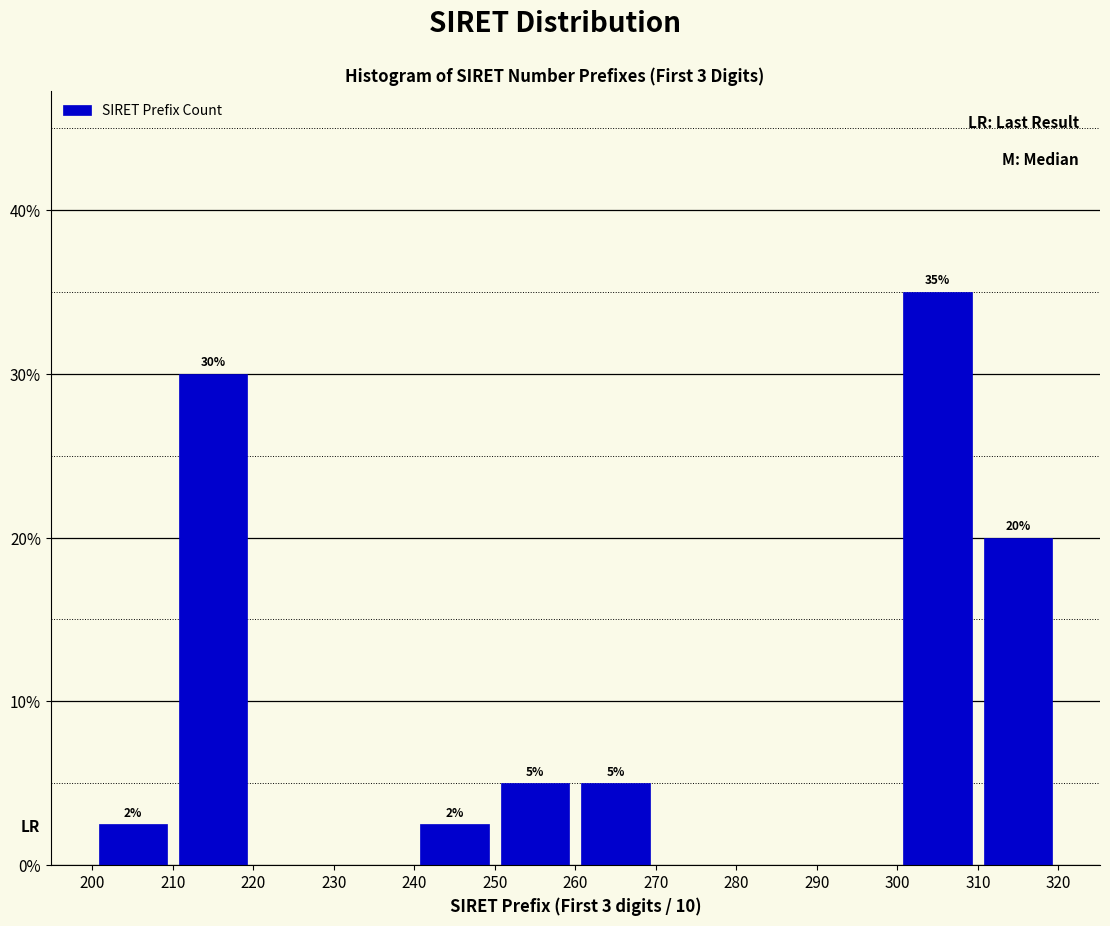

Which range on the x-axis has the tallest bar?

300 to 310